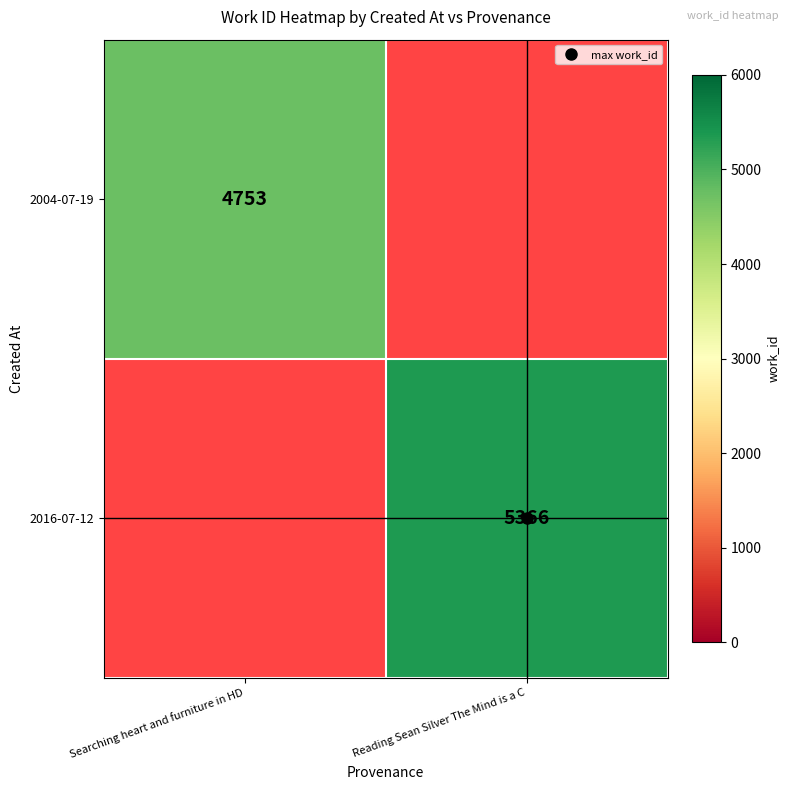

How many distinct data groups are displayed?

2